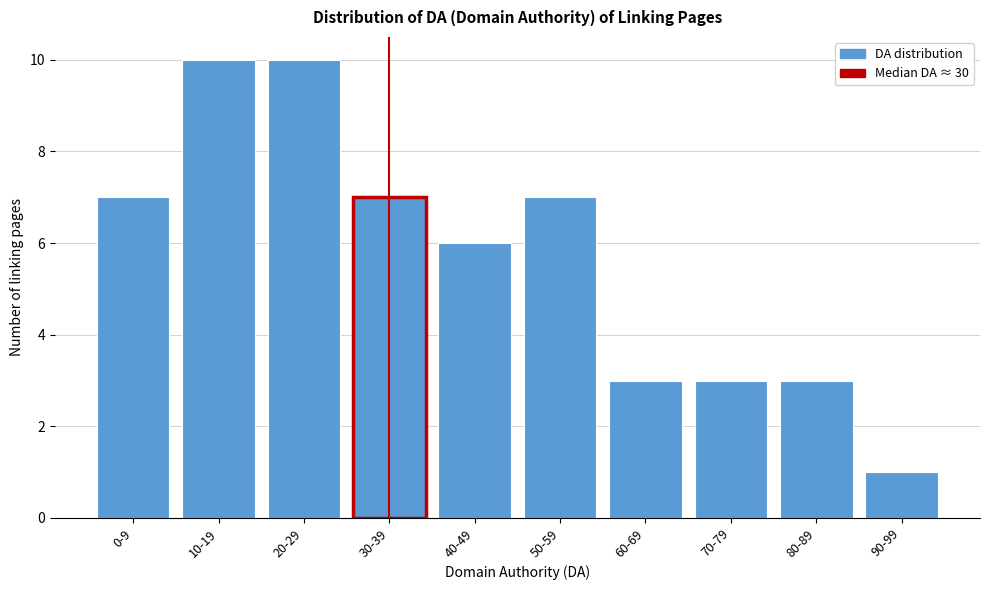

Reading left to right, list all the values displayed in this chart.

0-9=7	10-19=10	20-29=10	30-39=7	40-49=6	50-59=7	60-69=3	70-79=3	80-89=3	90-99=1